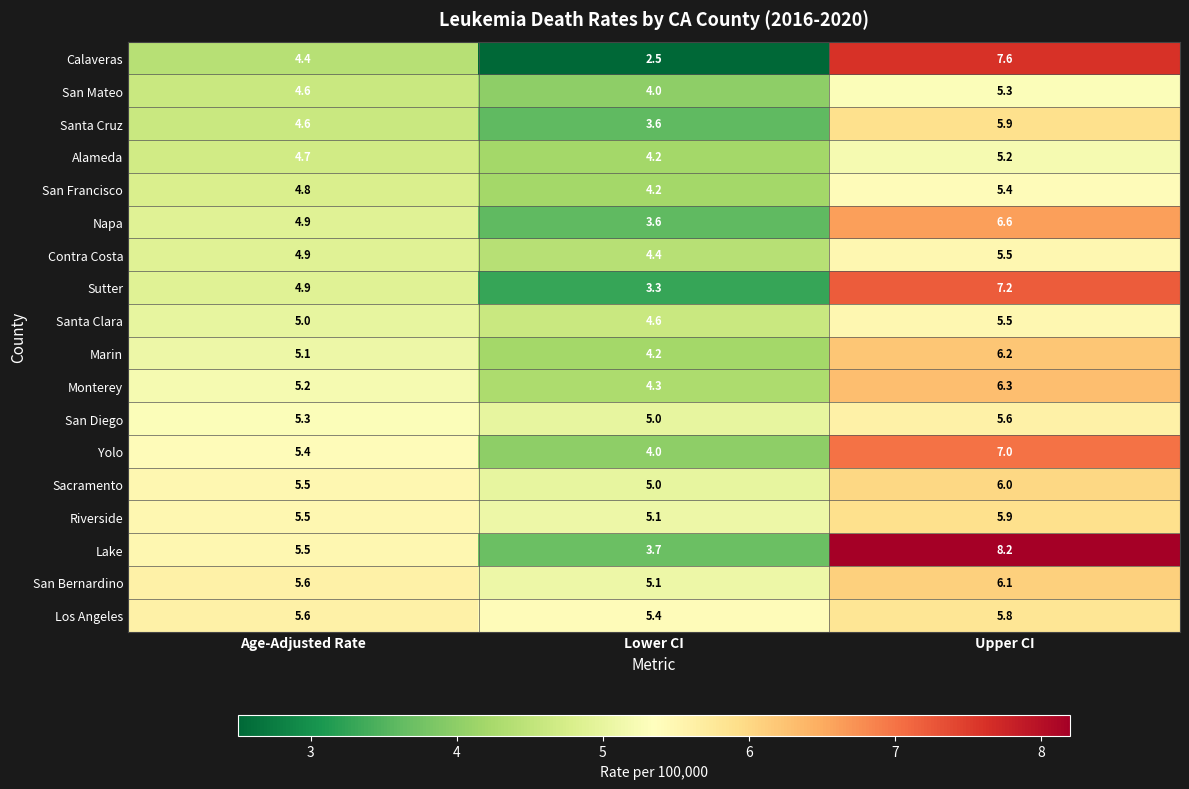

At which category does the chart reach its minimum across all series?

Lower CI